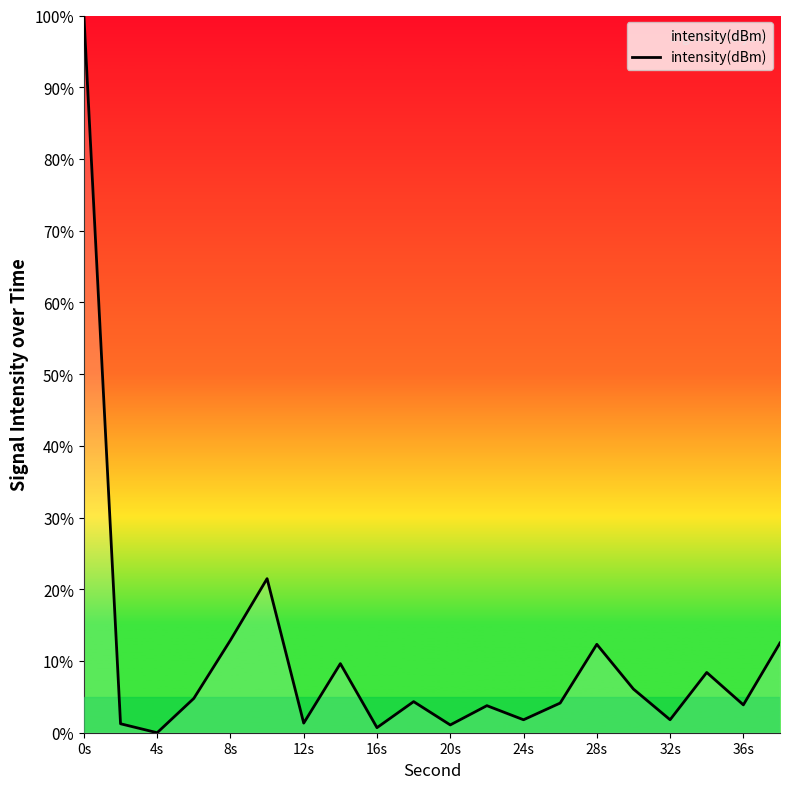

What is the maximum value shown in the chart?

100.0